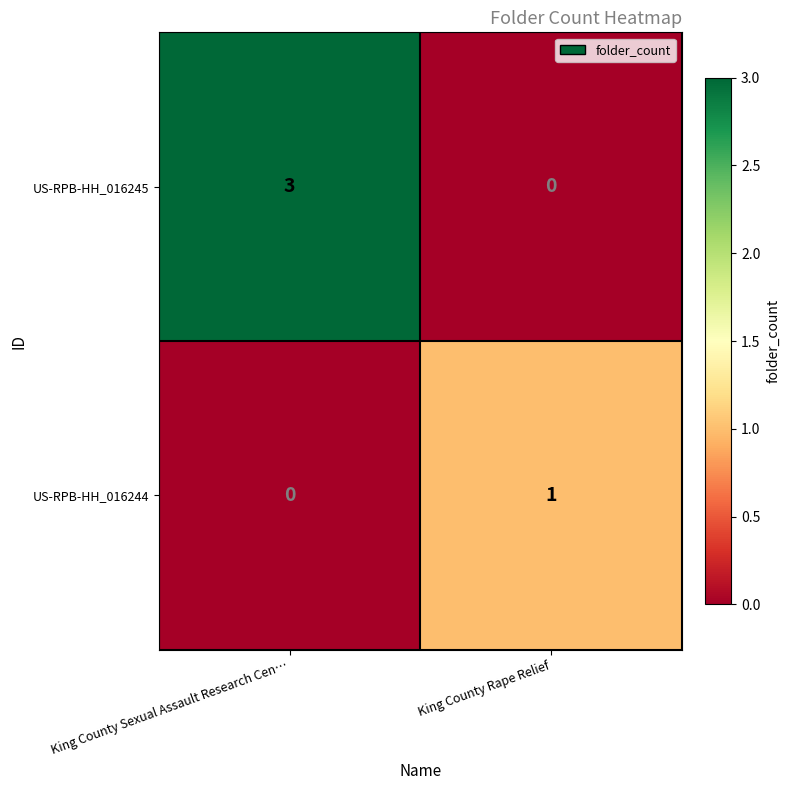

Reading right to left, transcribe all the data shown in this chart.

US-RPB-HH_016245: King County Rape Relief=0	King County Sexual Assault Research Cen…=3
US-RPB-HH_016244: King County Rape Relief=1	King County Sexual Assault Research Cen…=0